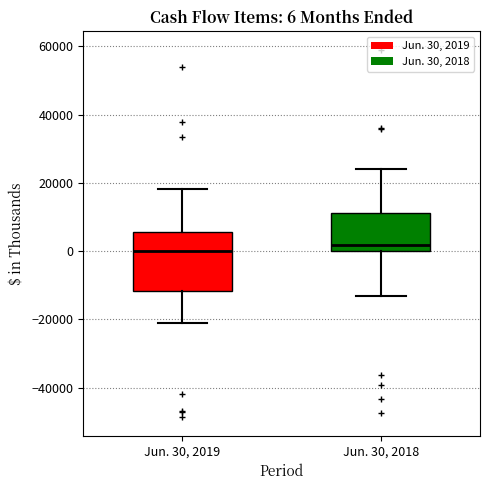

Comparing the boxes themselves (not the whiskers), which one is the tallest?

Jun. 30, 2019